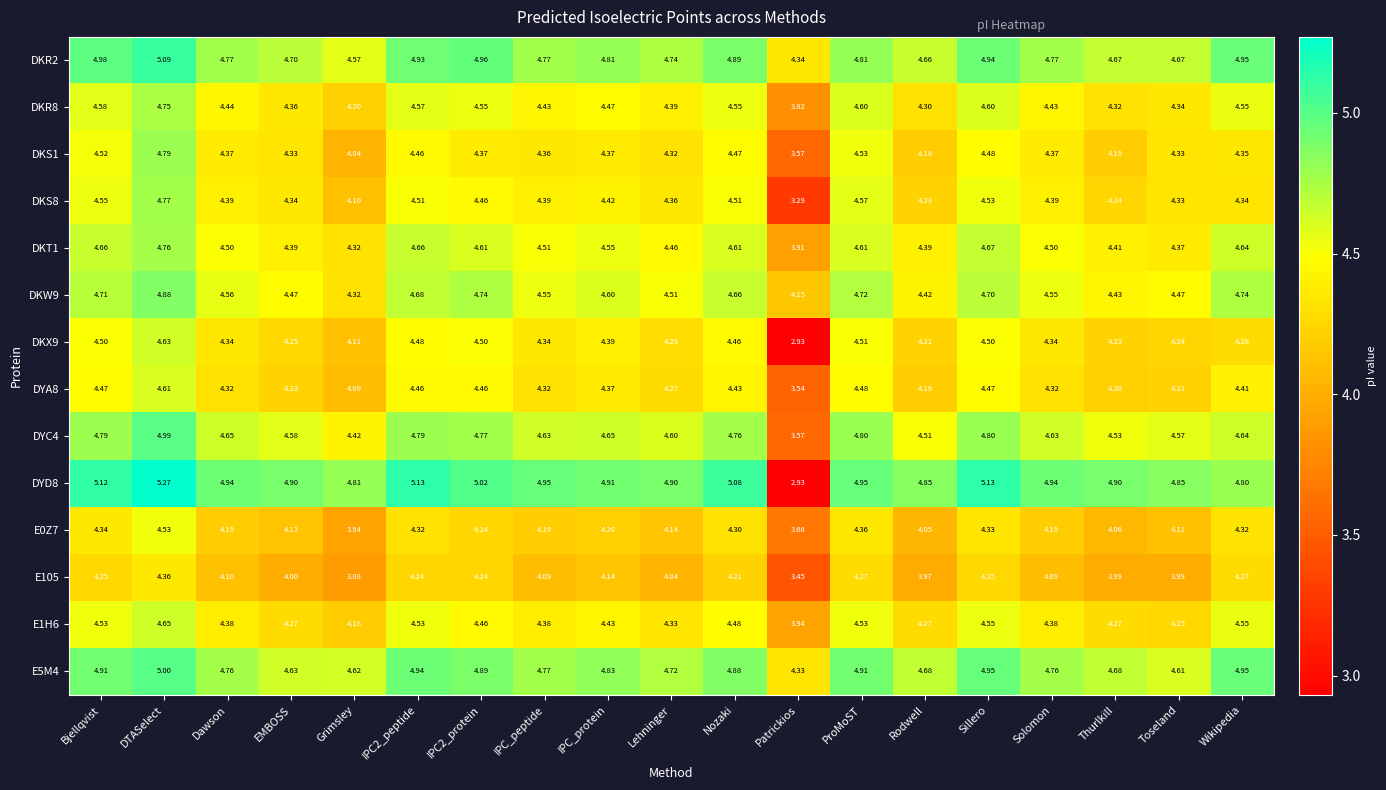

At which label is E0Z7 closest to 4?

Rodwell